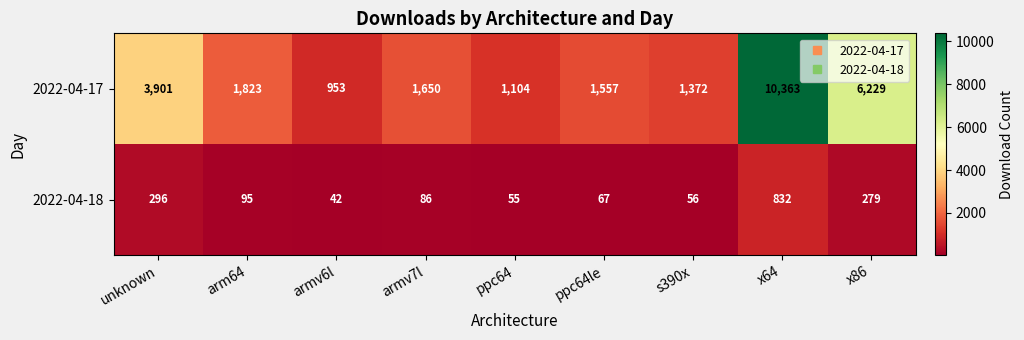

Is it true that 2022-04-17 equals 1372 at s390x?

True